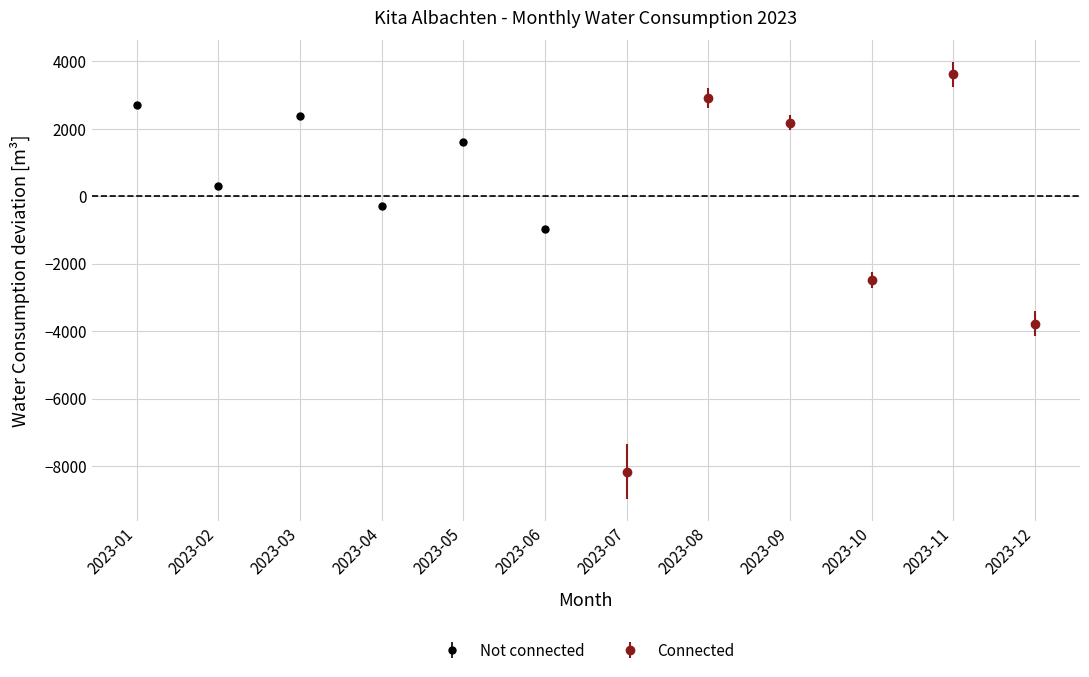

Rank the categories by value from highest to lowest.

2023-11, 2023-08, 2023-01, 2023-03, 2023-09, 2023-05, 2023-02, 2023-04, 2023-06, 2023-10, 2023-12, 2023-07